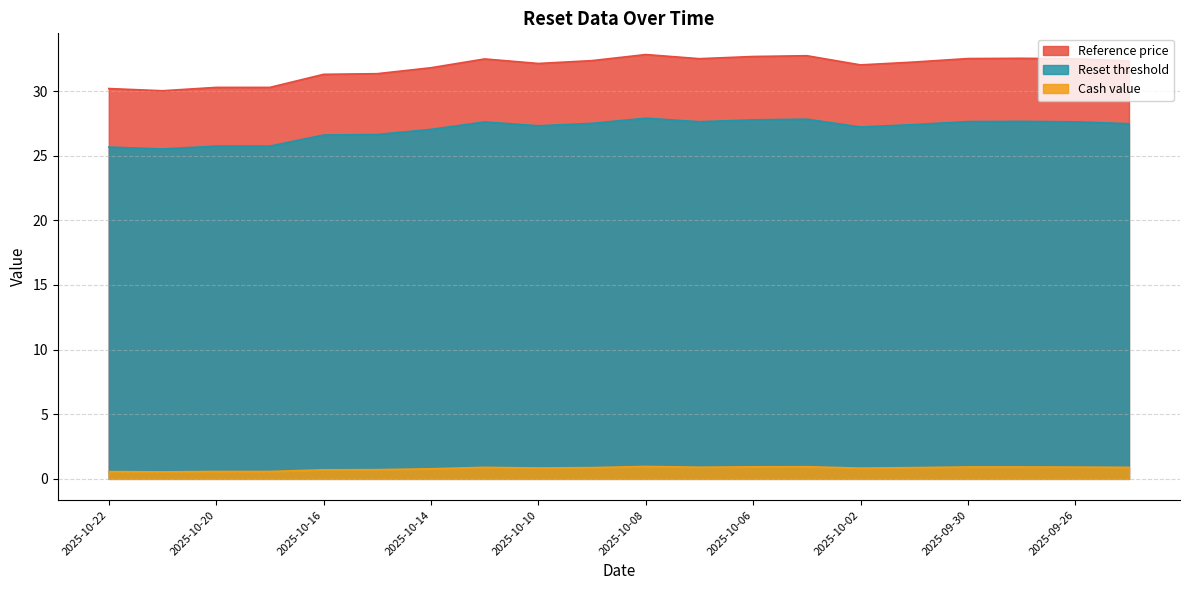

True or false: Reference price has more than 2 points higher than both neighbors.

True